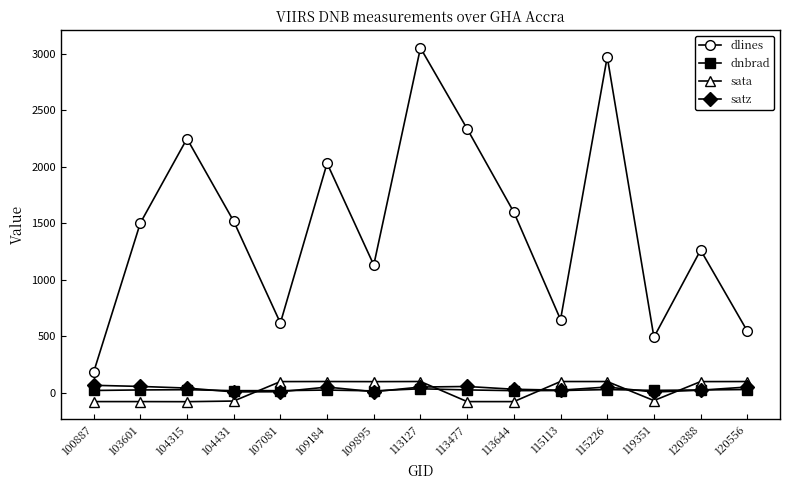

How many values in the satz series are below 39?

7